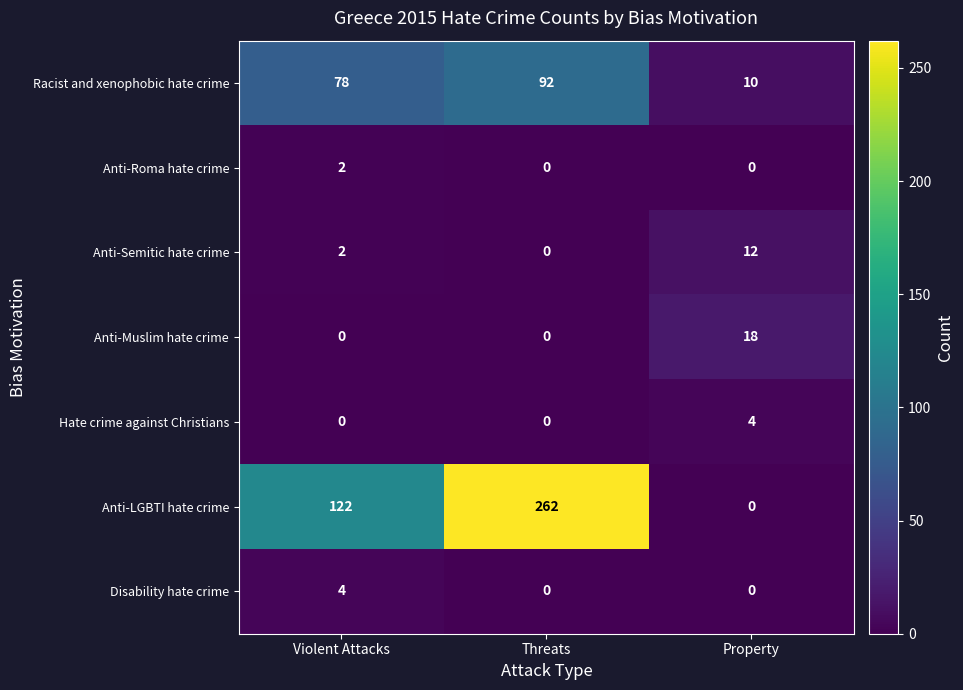

What is the total value across all series at Property?

44